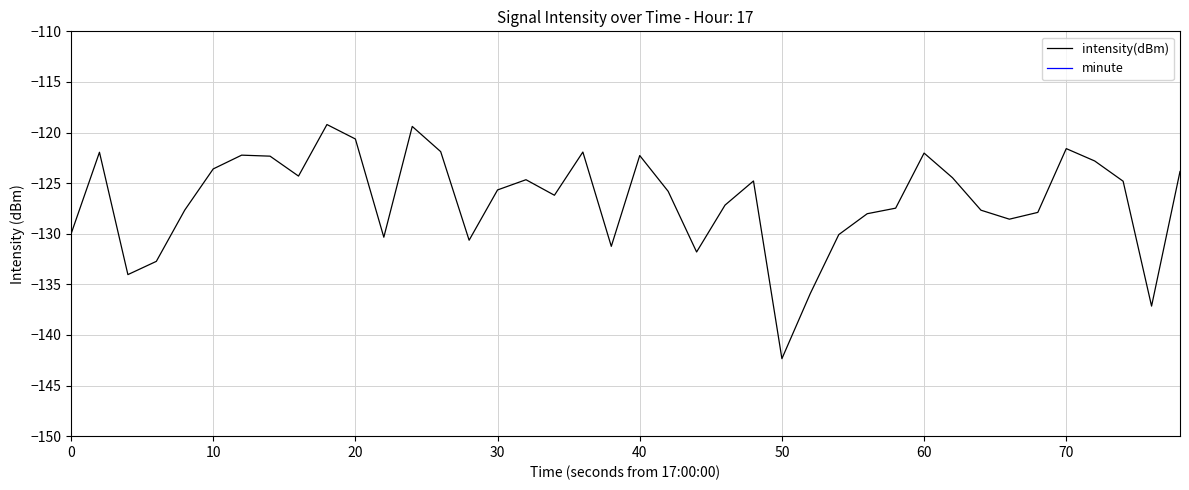

What are all the series names shown in the legend?

intensity(dBm), minute